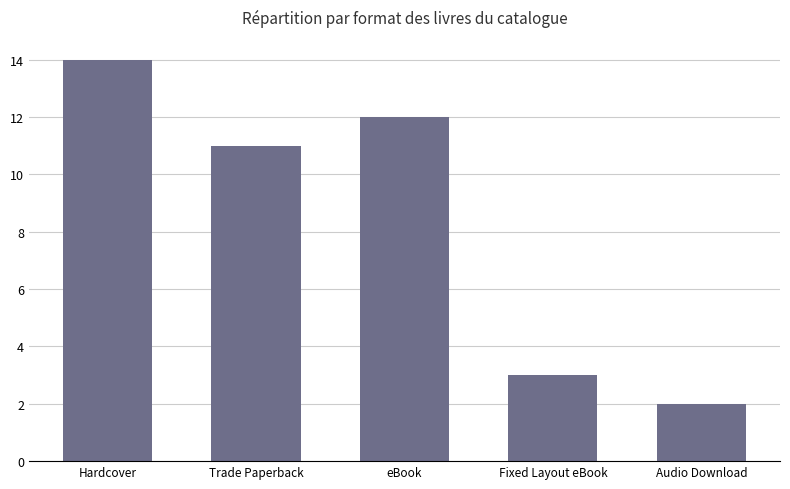

Where is the data nearest to the value 8?

Trade Paperback